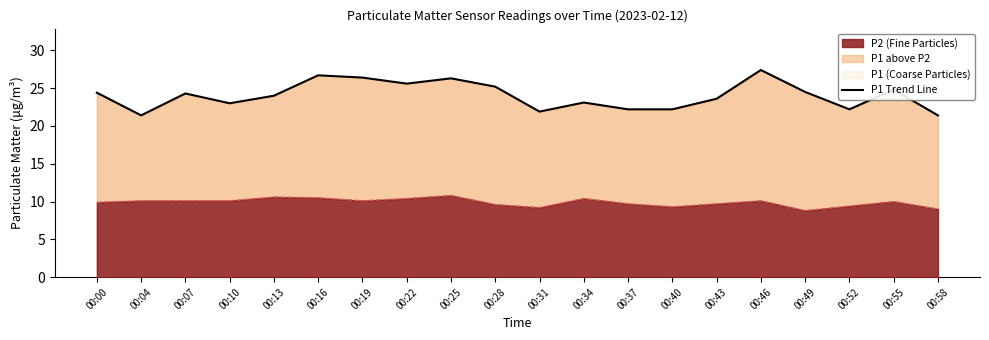

Reading left to right, list all the values displayed in this chart.

00:00=24.4	00:04=21.4	00:07=24.3	00:10=23.0	00:13=24.0	00:16=26.7	00:19=26.4	00:22=25.6	00:25=26.3	00:28=25.2	00:31=21.9	00:34=23.1	00:37=22.2	00:40=22.2	00:43=23.6	00:46=27.4	00:49=24.5	00:52=22.2	00:55=24.8	00:58=21.4